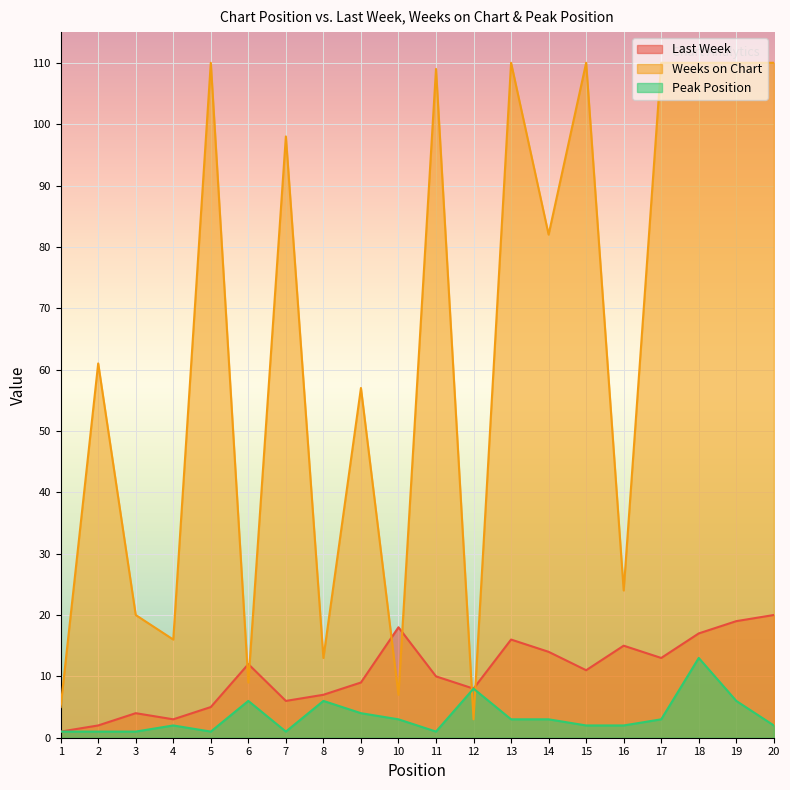

What is the maximum value shown in the chart?

110